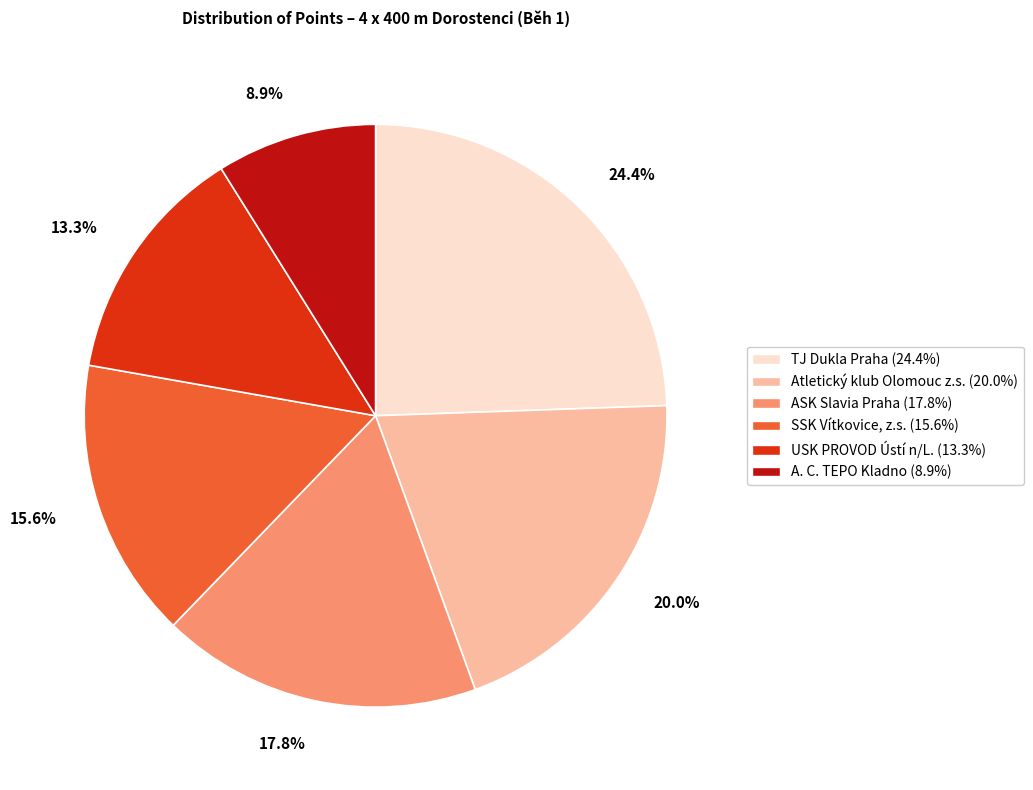

How many segments does this pie chart have?

6